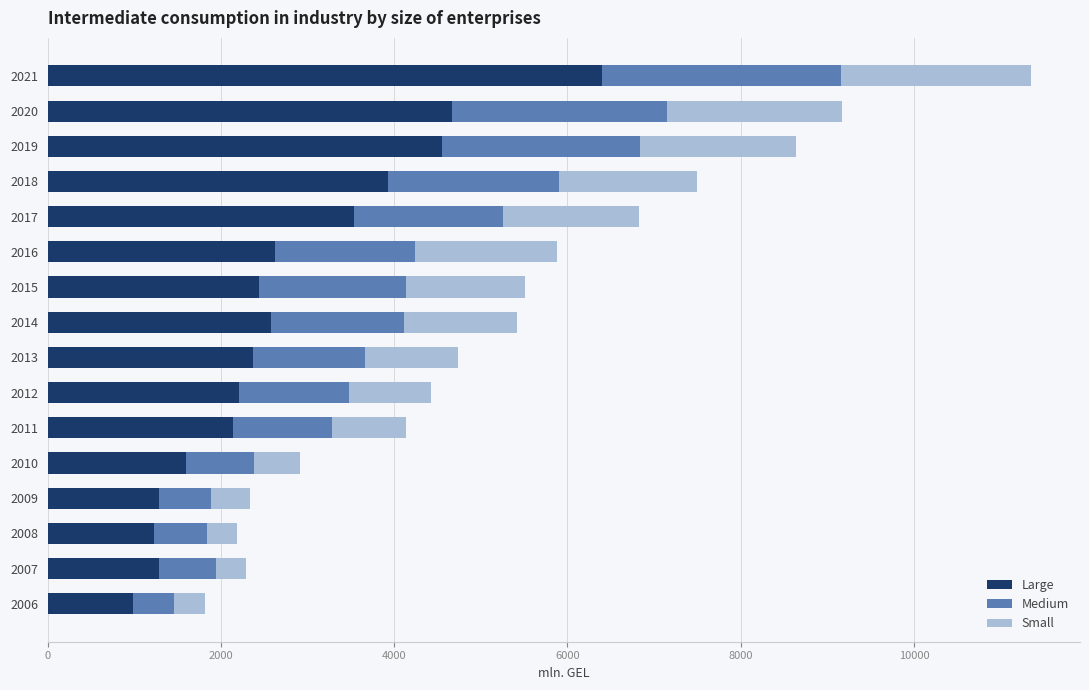

At which category is the sum across all series the highest?

2021